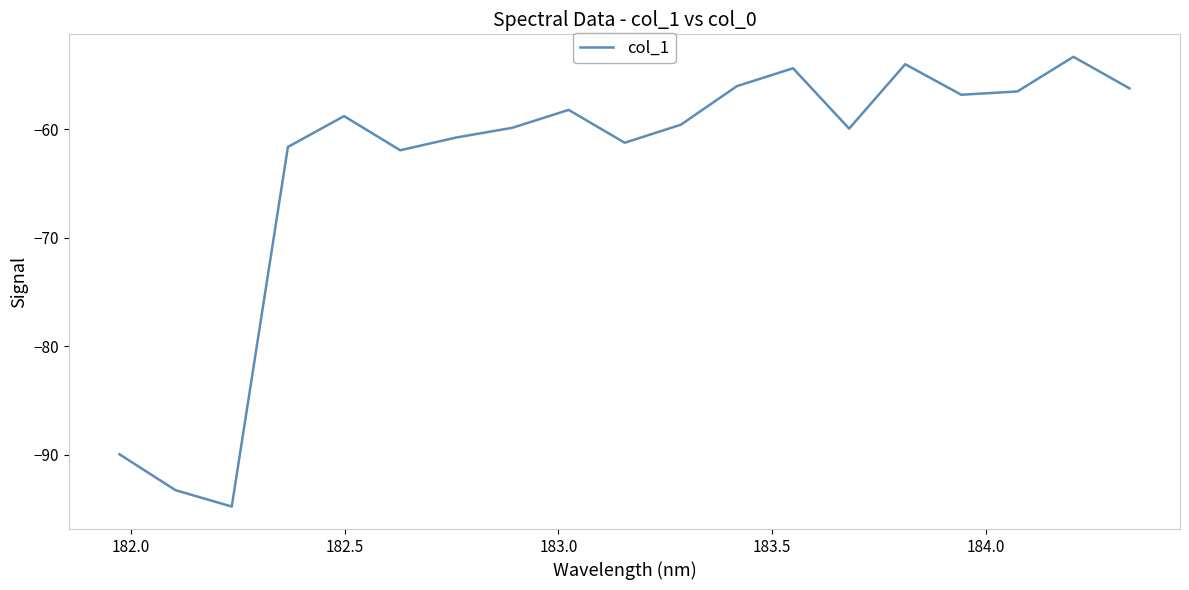

What is the greatest value displayed?

-53.3